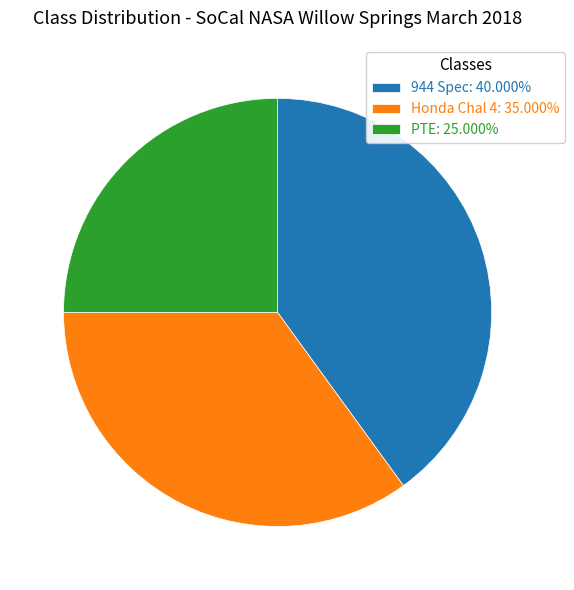

Is there any slice that represents more than half of the pie?

No